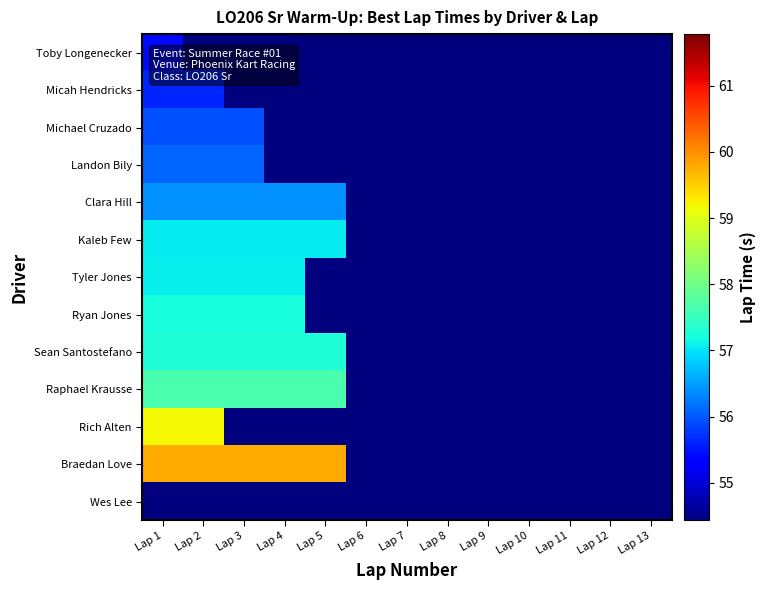

What is the total value across all series at Lap 10?

13.0